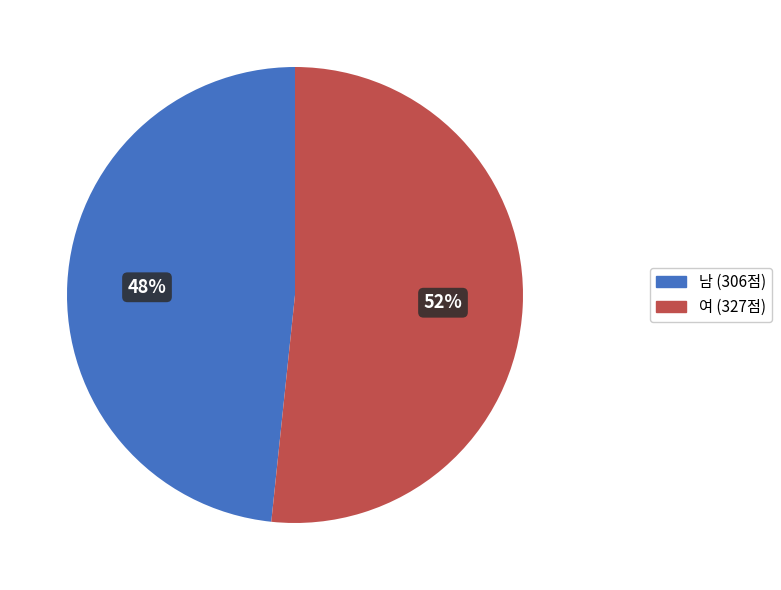

Is there any slice that represents more than half of the pie?

Yes